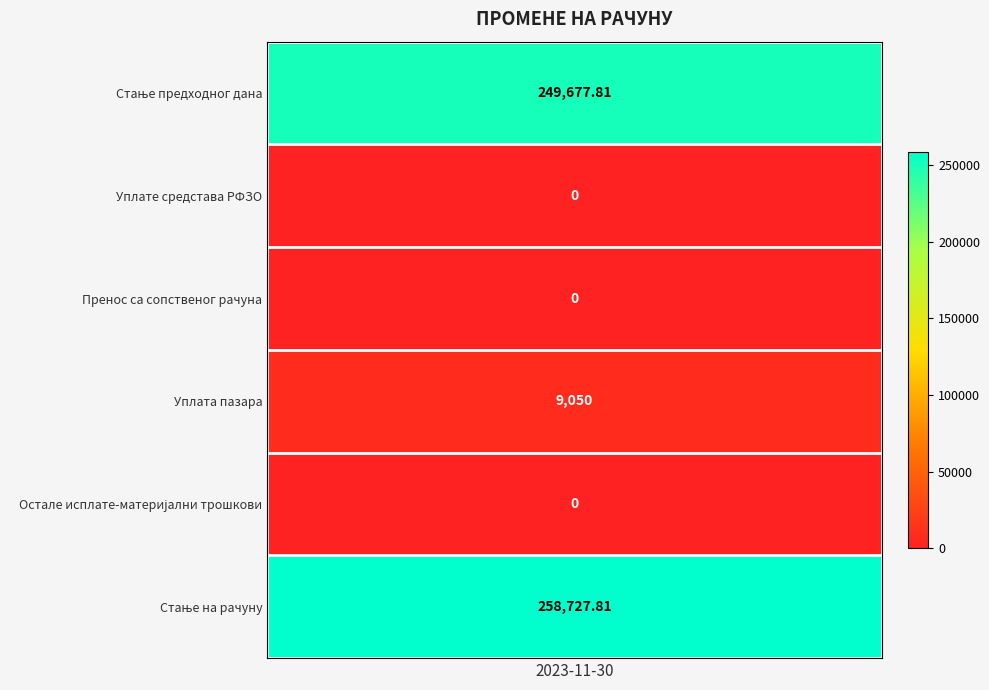

Rank the categories by value from highest to lowest.

Стање на рачуну, Стање предходног дана, Уплата пазара, Уплате средстава РФЗО, Пренос са сопственог рачуна, Остале исплате-материјални трошкови